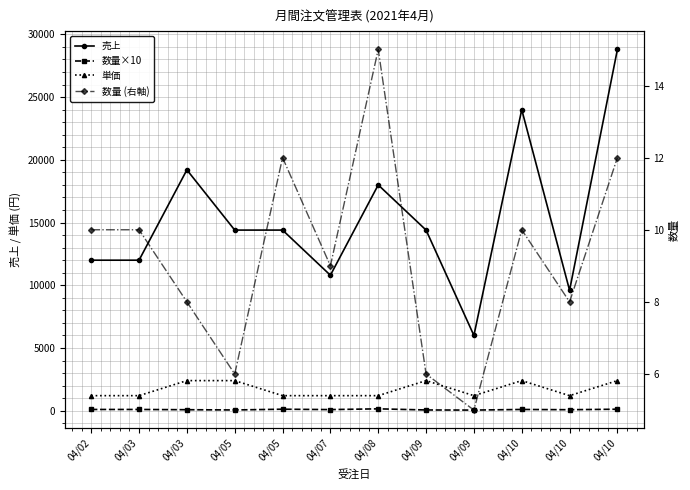

How many interior local peaks does the 数量×10 series have?

3